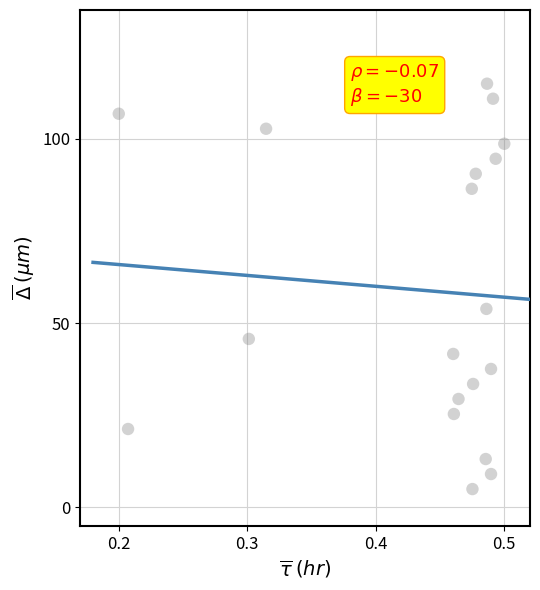

What Y value in the scatter plot is closest to 60?

53.9